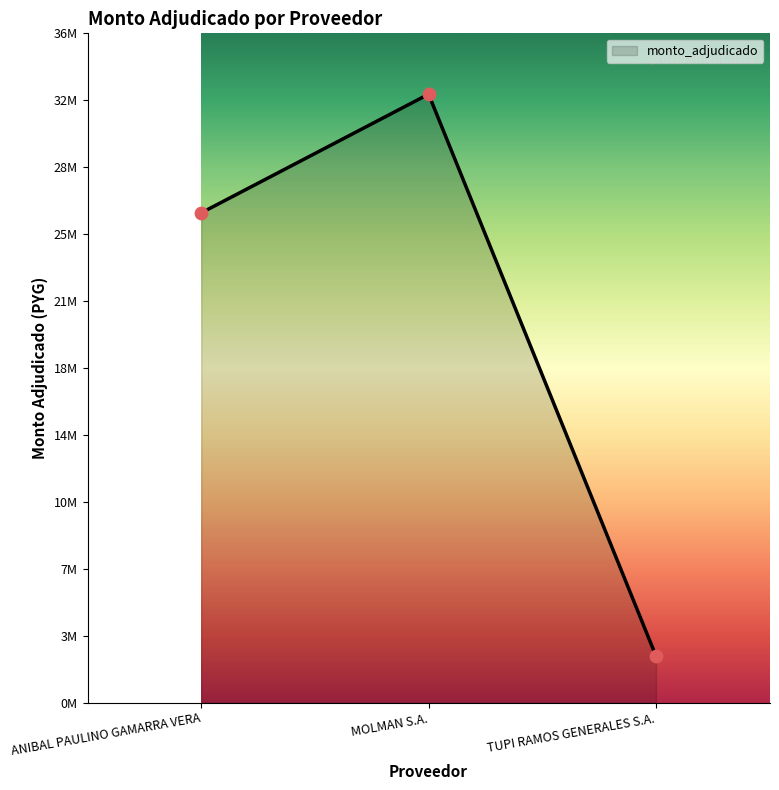

Approximately how many times larger is the value at MOLMAN S.A. compared to TUPI RAMOS GENERALES S.A.?

13.1